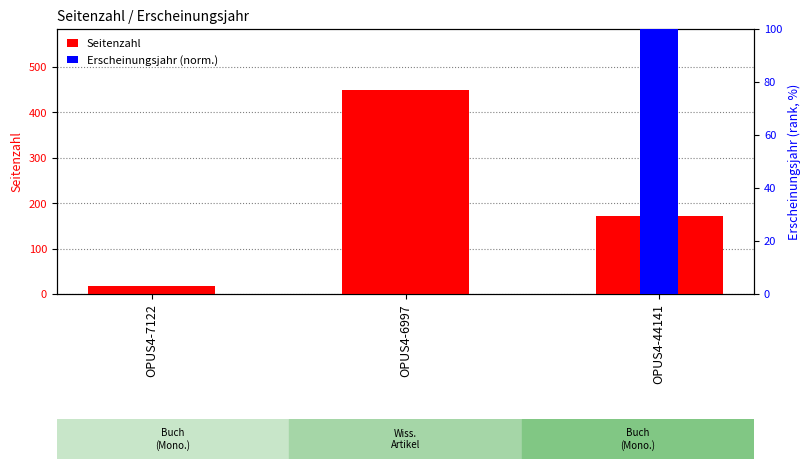

How many values in the Seitenzahl series are below 172?

1